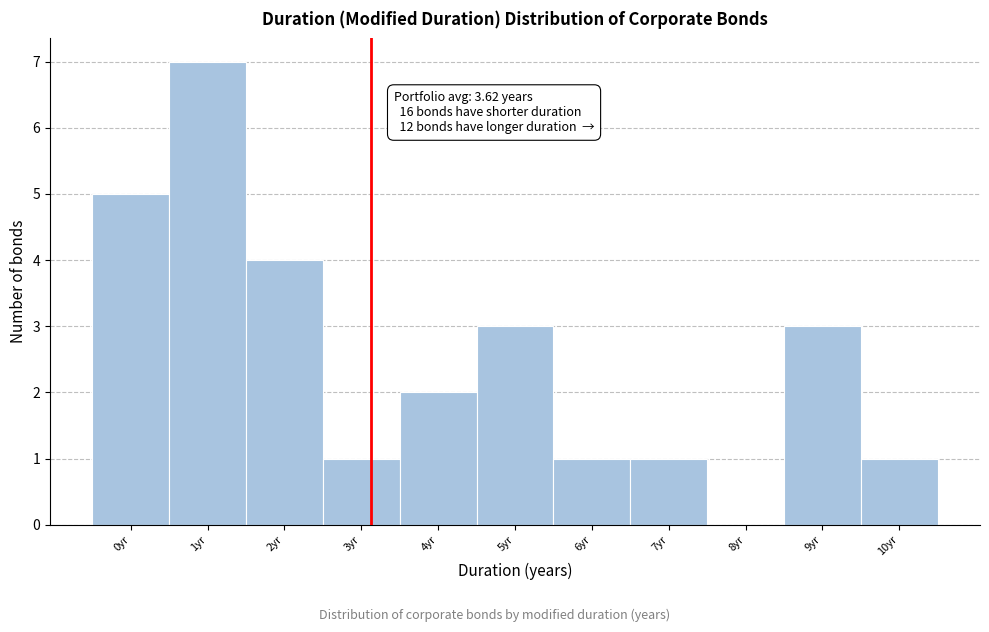

Reading left to right, transcribe all the data shown in this chart.

0yr=5	1yr=7	2yr=4	3yr=1	4yr=2	5yr=3	6yr=1	7yr=1	8yr=0	9yr=3	10yr=1